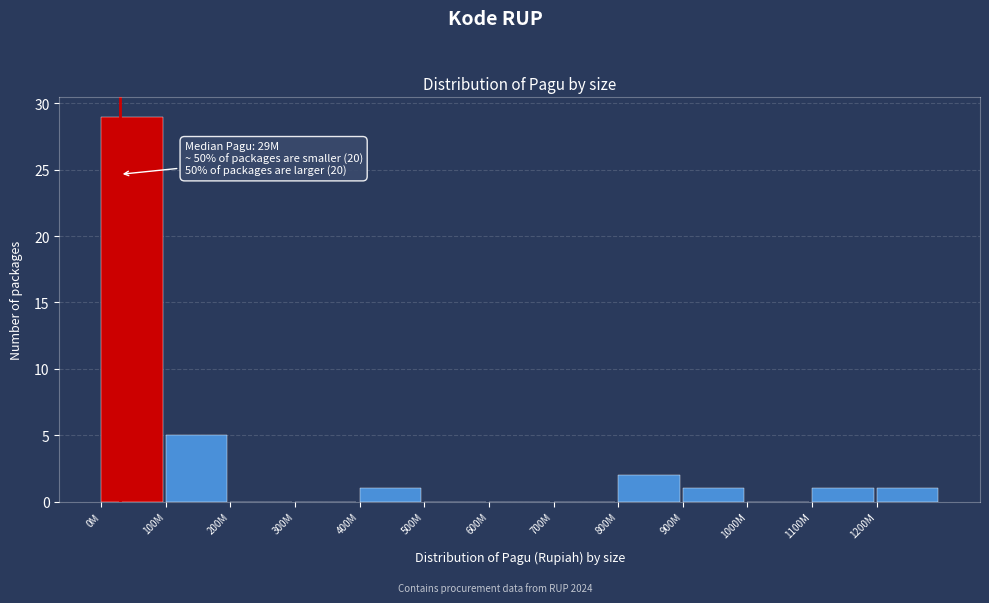

Reading left to right, extract all data points from this chart.

0M=29	100M=5	200M=0	300M=0	400M=1	500M=0	600M=0	700M=0	800M=2	900M=1	1000M=0	1100M=1	1200M=1